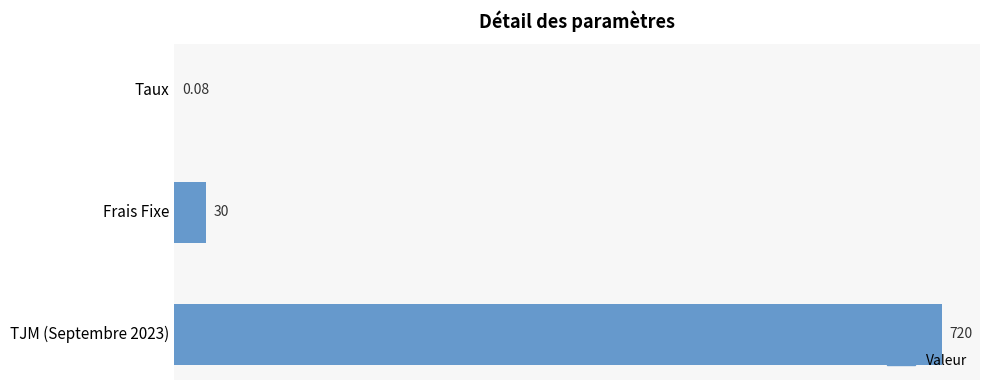

Which category has the highest value across all series?

TJM (Septembre 2023)